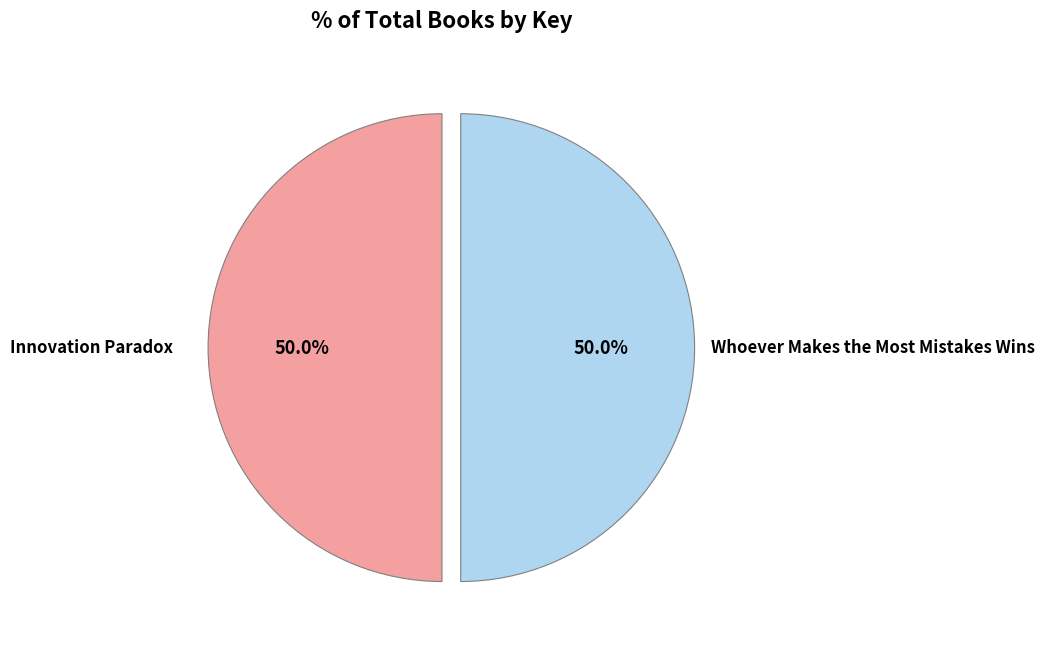

Is the sum of Whoever Makes the Most Mistakes Wins and Innovation Paradox greater than half?

Yes